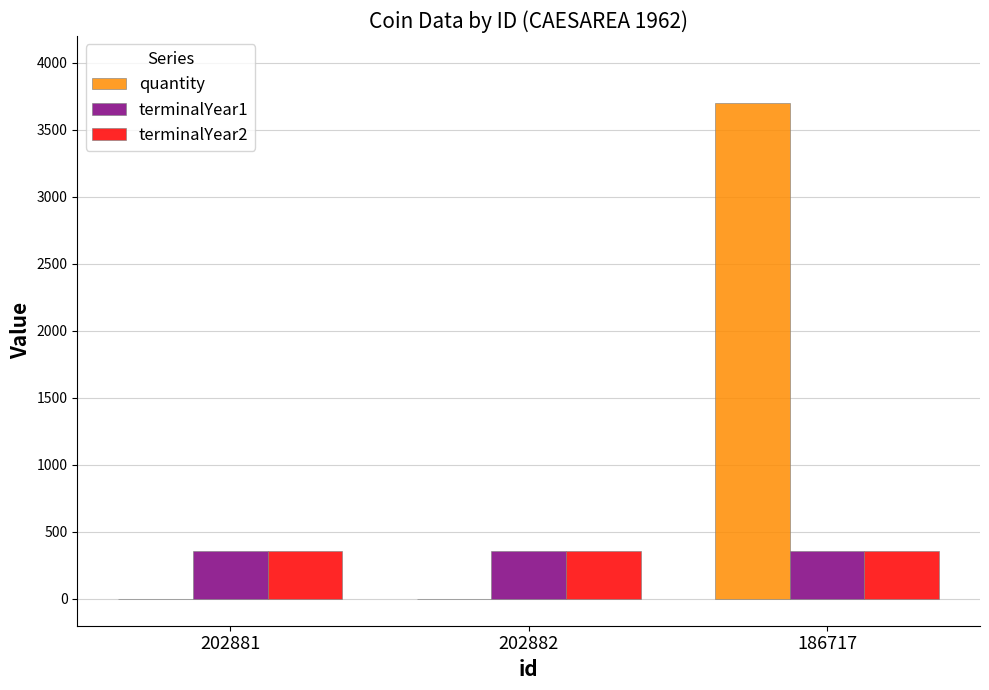

The value of terminalYear2 at 202882 is 360. True or false?

True